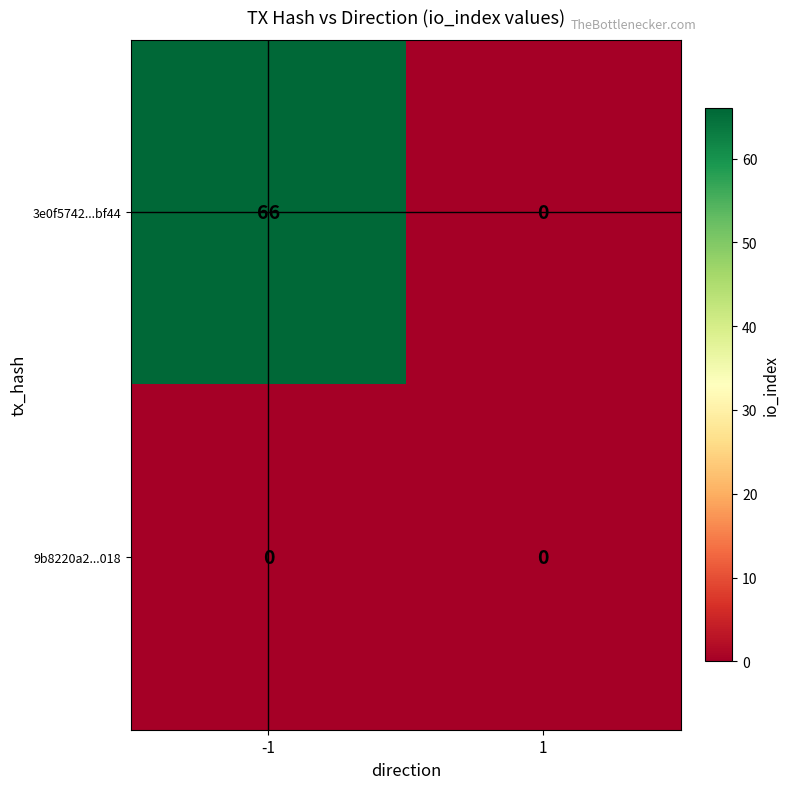

Which series changed the most between -1 and 1?

3e0f5742...bf44